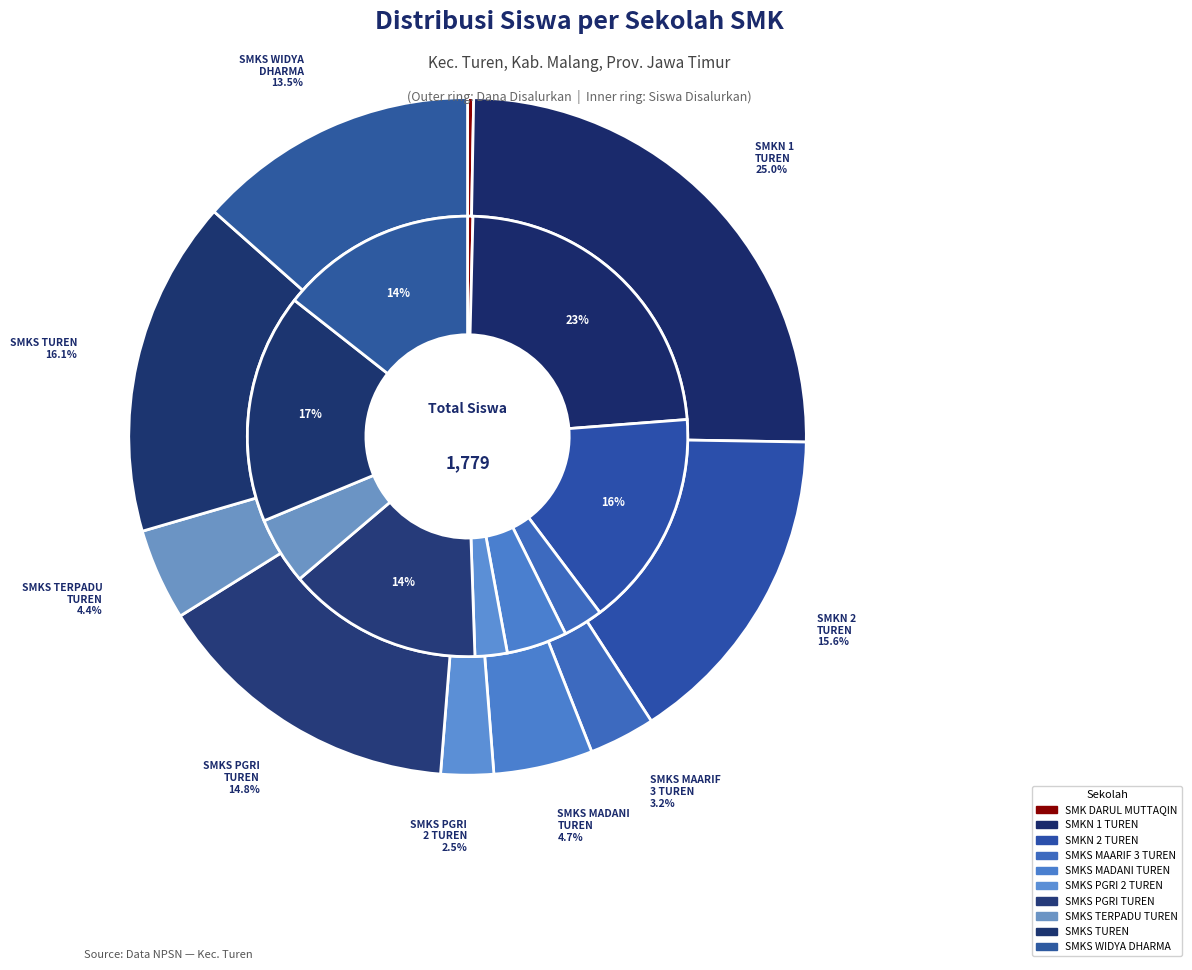

Is SMKS PGRI 2 TUREN the majority of the pie?

No